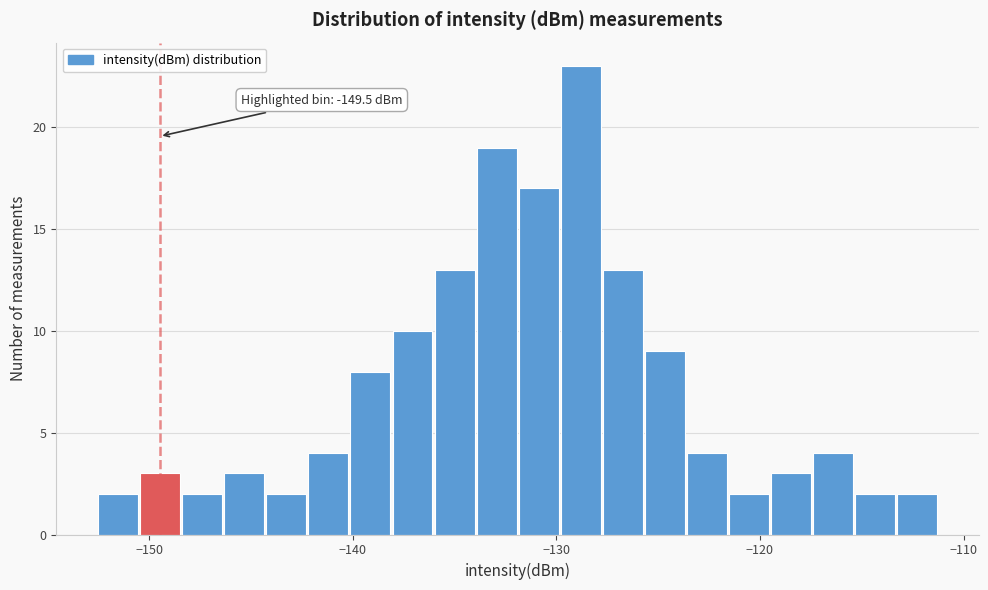

Read against the x-axis, roughly where is the centre of the tallest bar?

-129